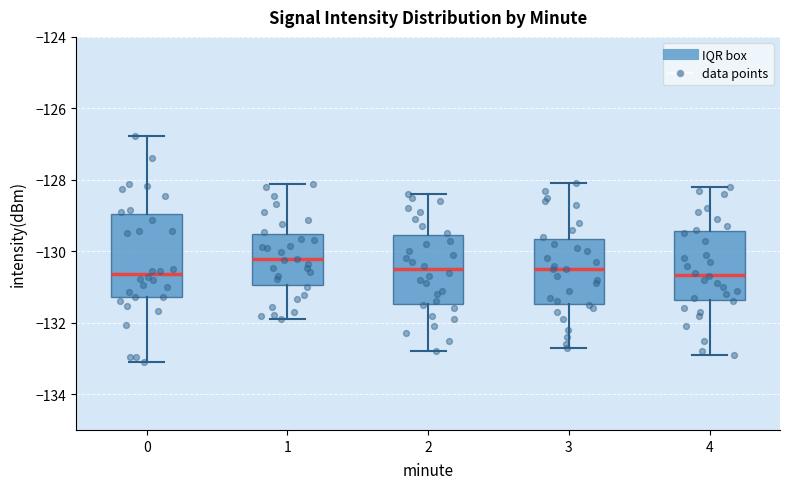

Reading left to right, read every box against the y-axis: the position of its median line, the range the box covers, and the ends of its whiskers. The values are not printed on the chart, so give them approximately, as read against the axis.

0: median -130.6, box -131.2 to -129.0, whiskers -133.0 to -126.8
1: median -130.2, box -131.0 to -129.6, whiskers -131.8 to -128.2
2: median -130.4, box -131.4 to -129.6, whiskers -132.8 to -128.4
3: median -130.4, box -131.4 to -129.6, whiskers -132.6 to -128.0
4: median -130.6, box -131.4 to -129.4, whiskers -132.8 to -128.2